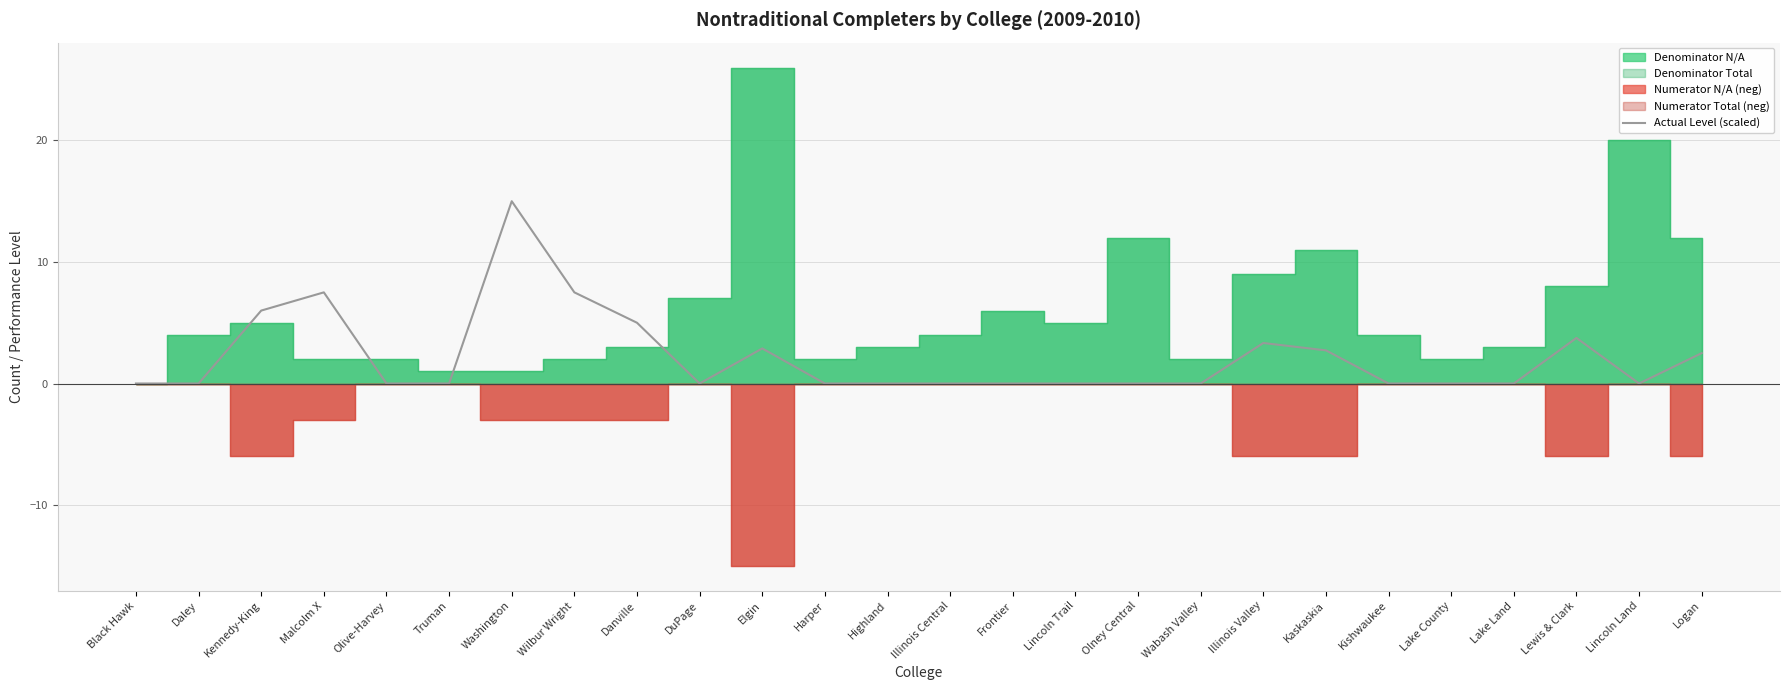

True or false: the data shows -8.3 at Daley.

False